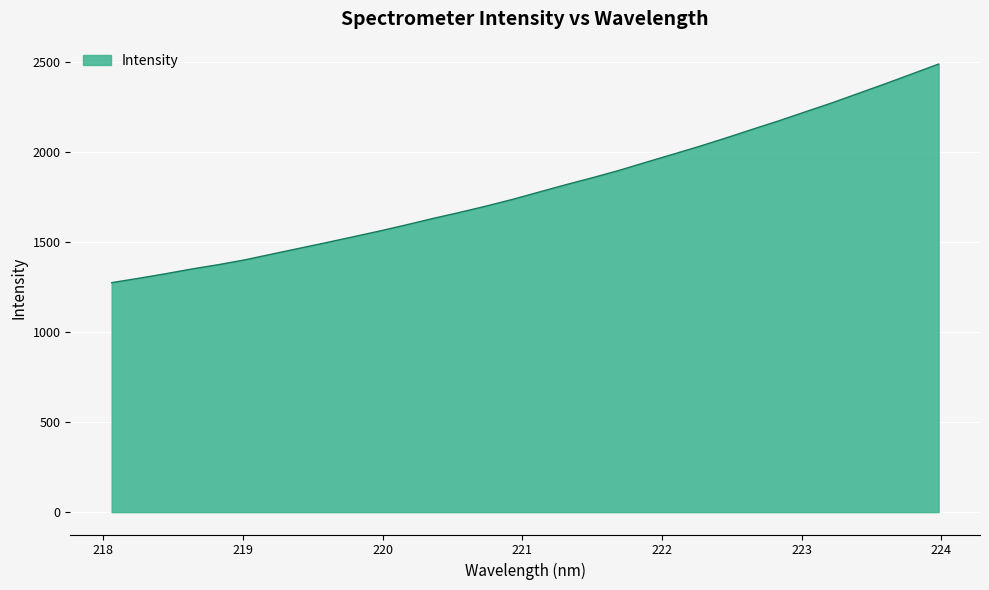

What is the difference between the maximum and minimum values?

1213.4